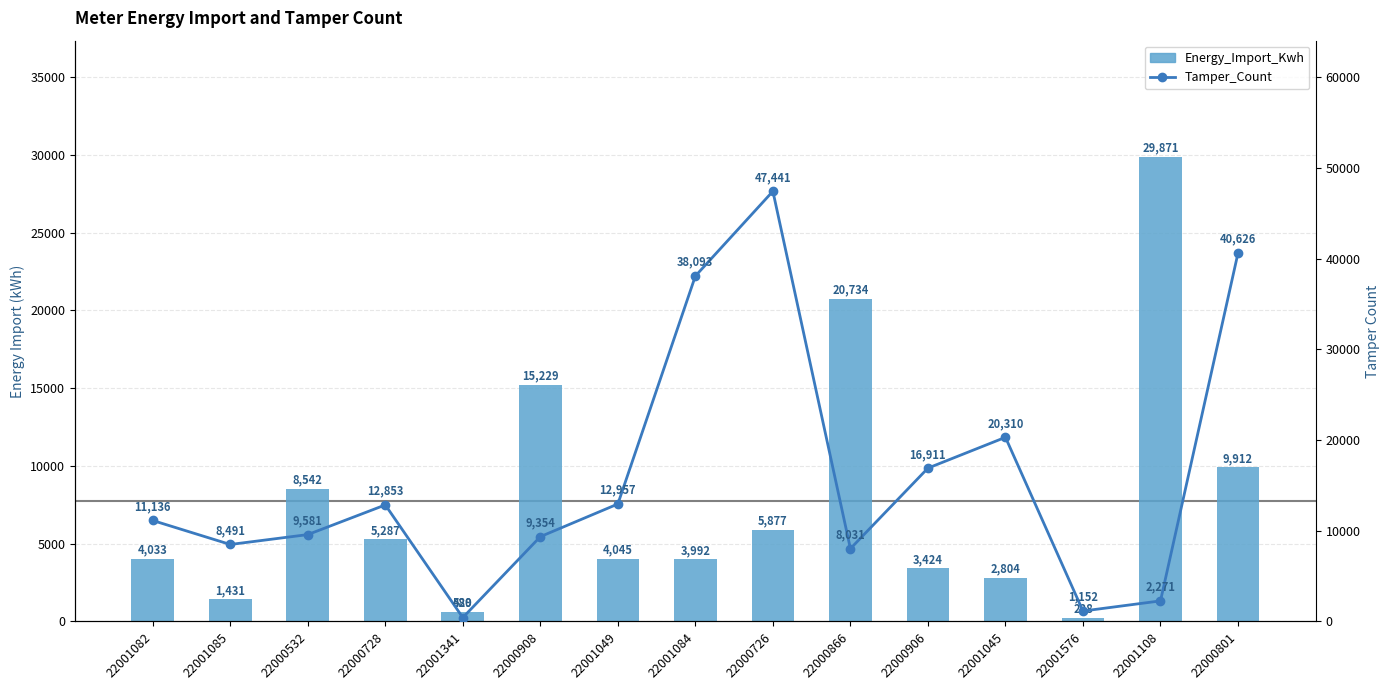

Which series has the largest total across all categories?

Tamper_Count